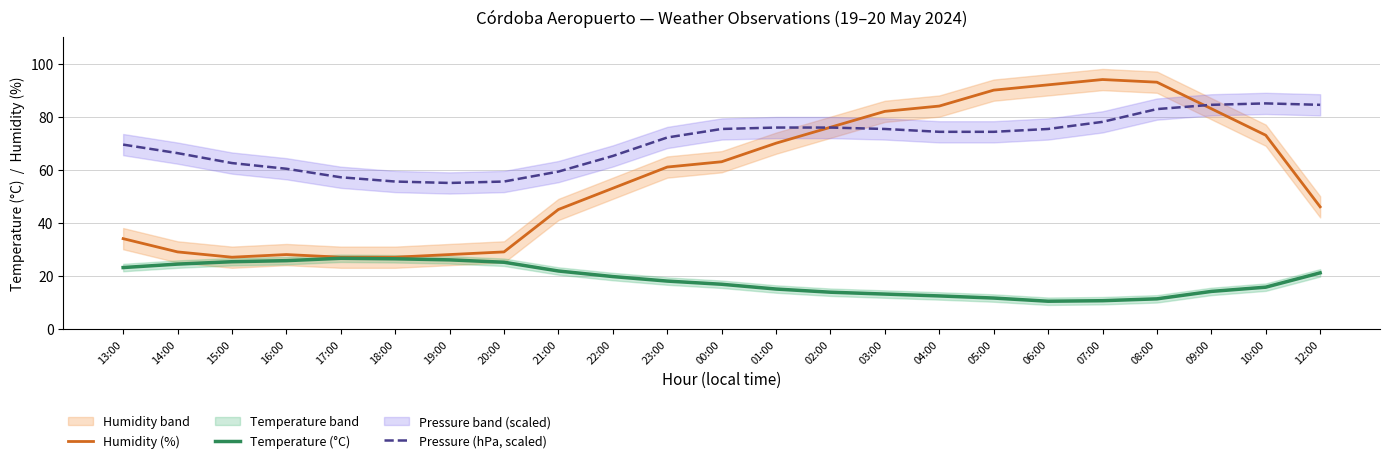

At which category does the chart reach its minimum across all series?

06:00